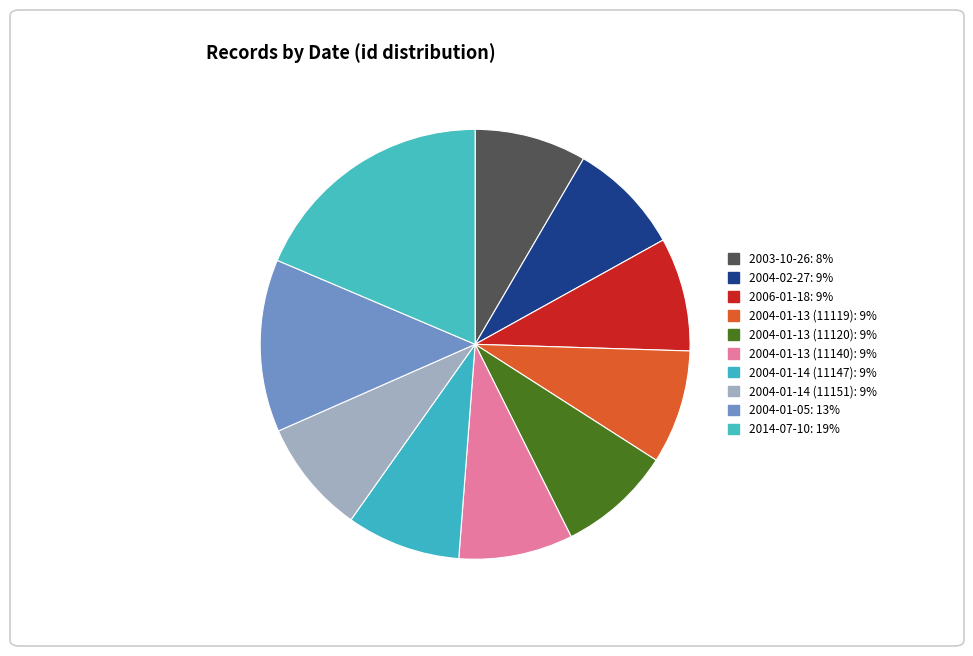

Count the number of slices in the pie.

10